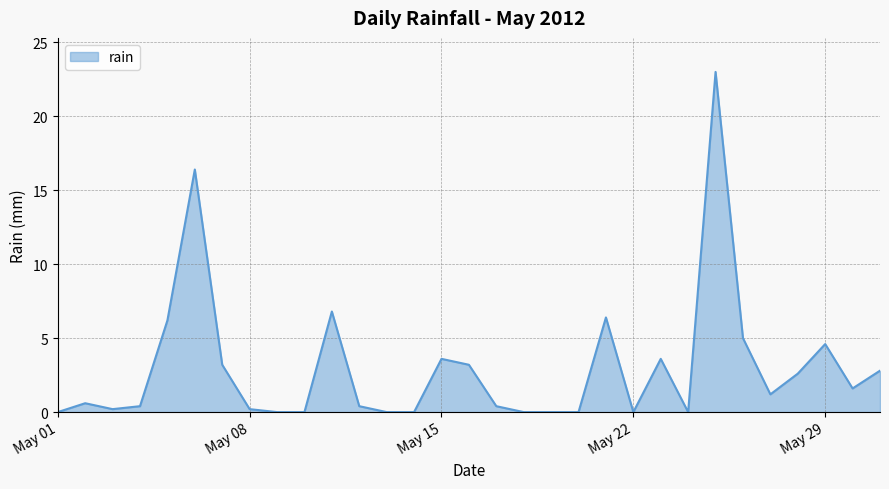

How many lines are shown in the chart?

1